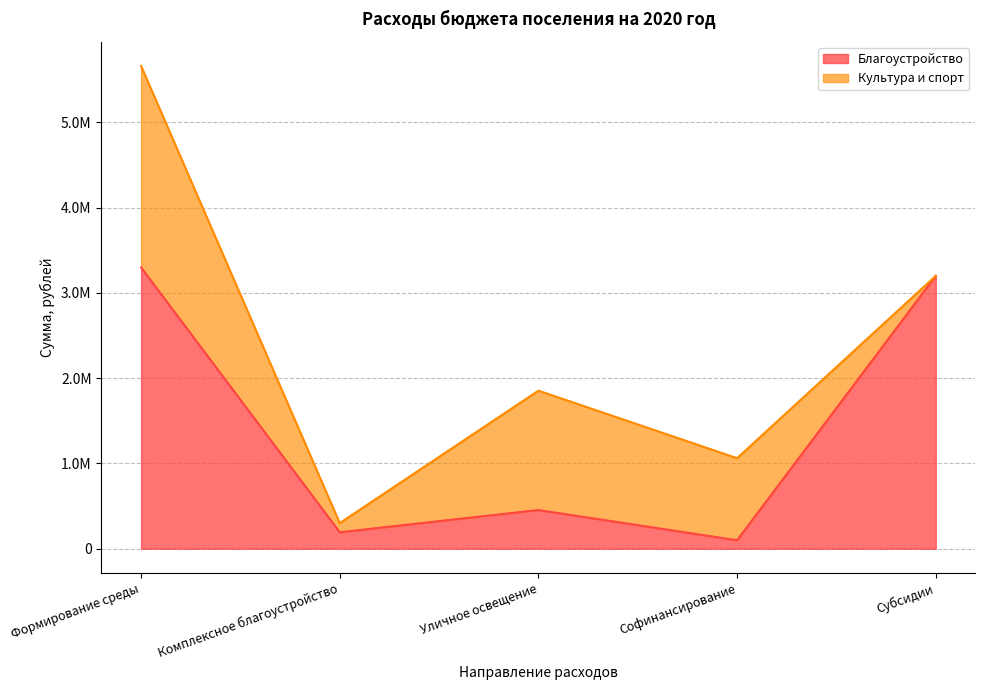

At which category does the data reach its first local valley?

Комплексное благоустройство